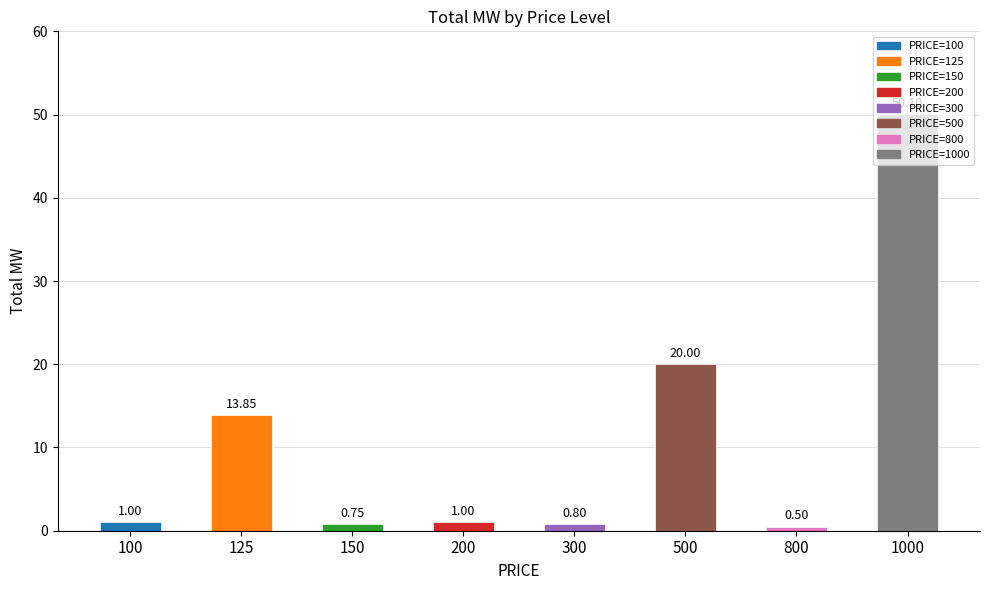

Approximately how many times larger is the value at 125 compared to 200?

13.8